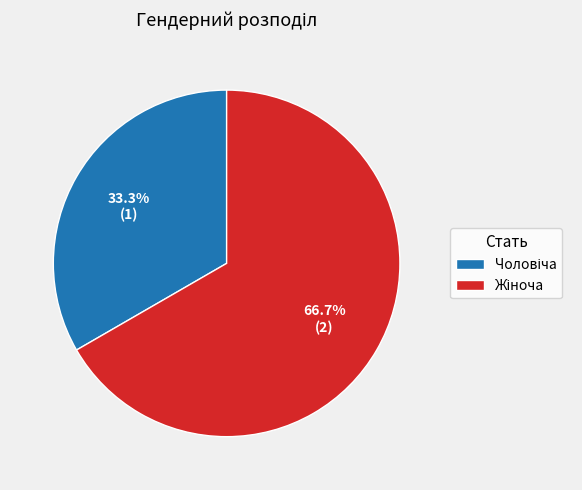

Is there a majority slice in this chart?

Yes